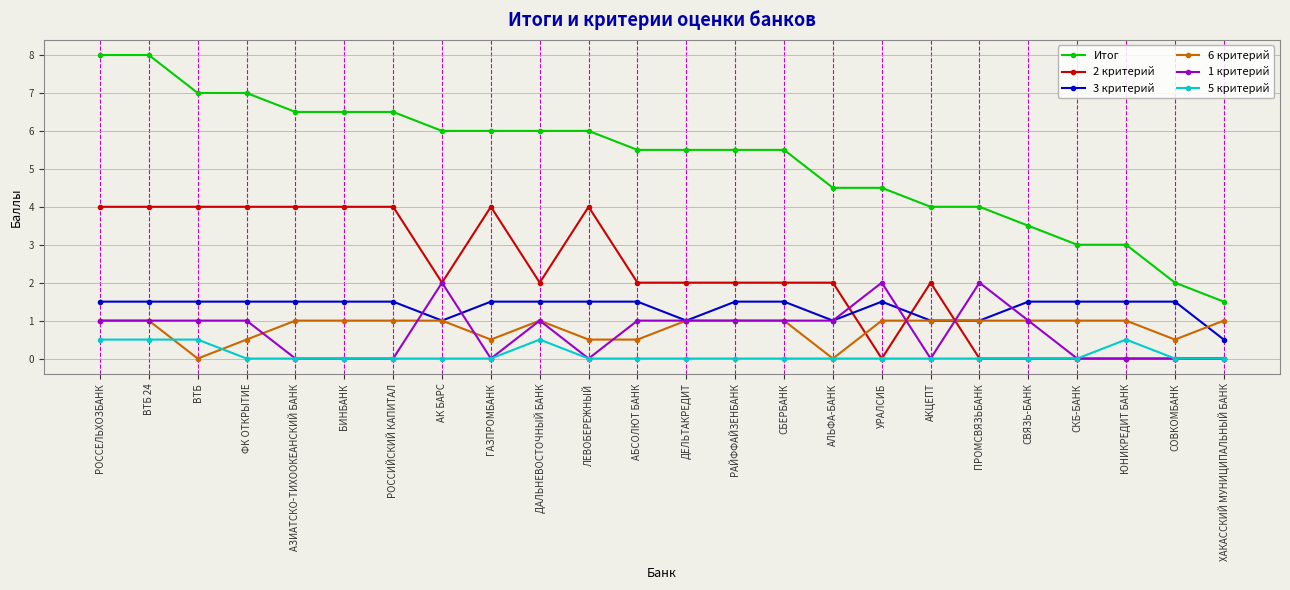

What is the sum of all Итог values?

125.5